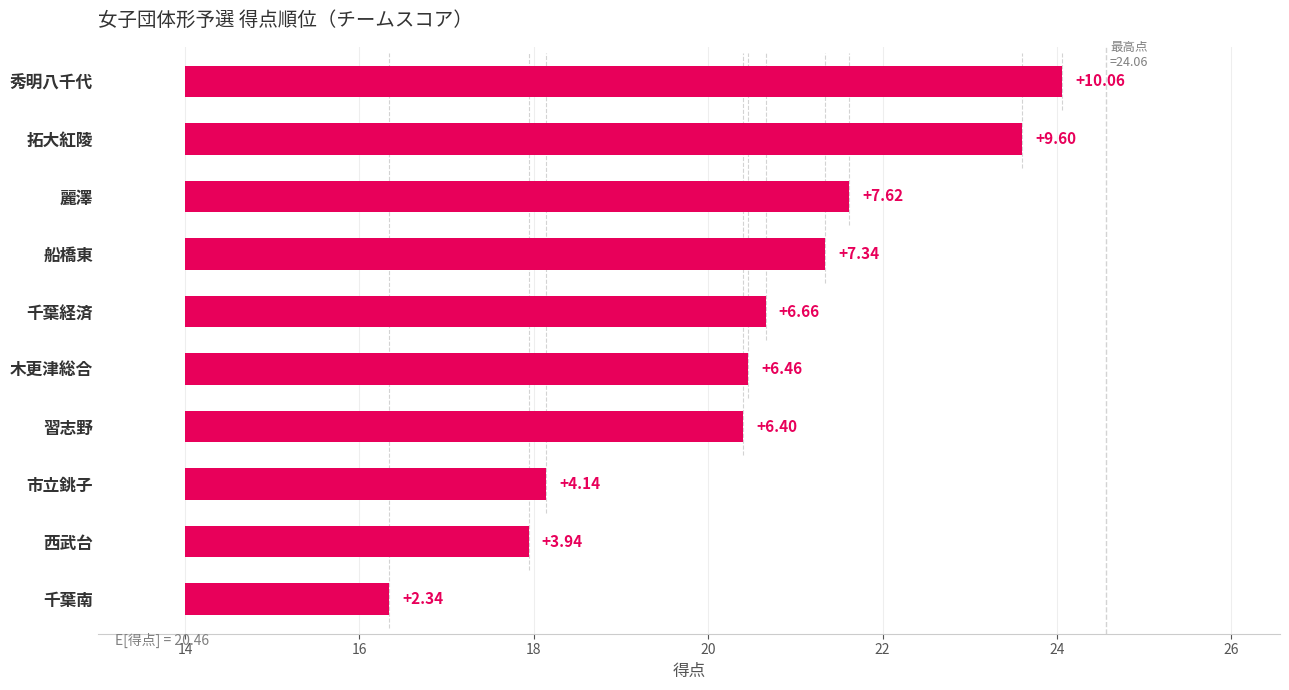

How many values are below 20?

3